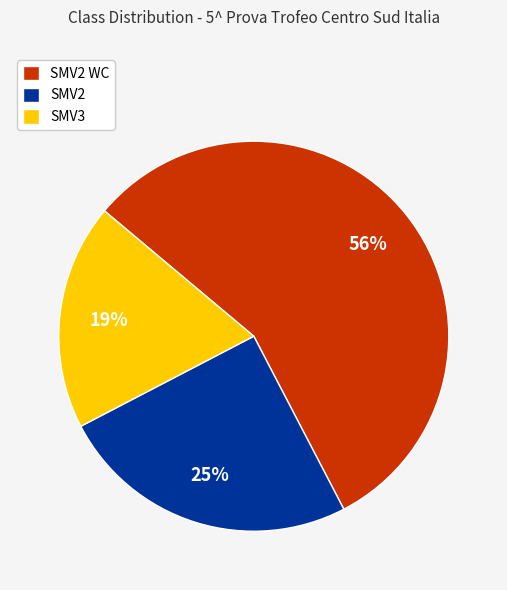

To the nearest percent, what is the average slice percentage?

33%